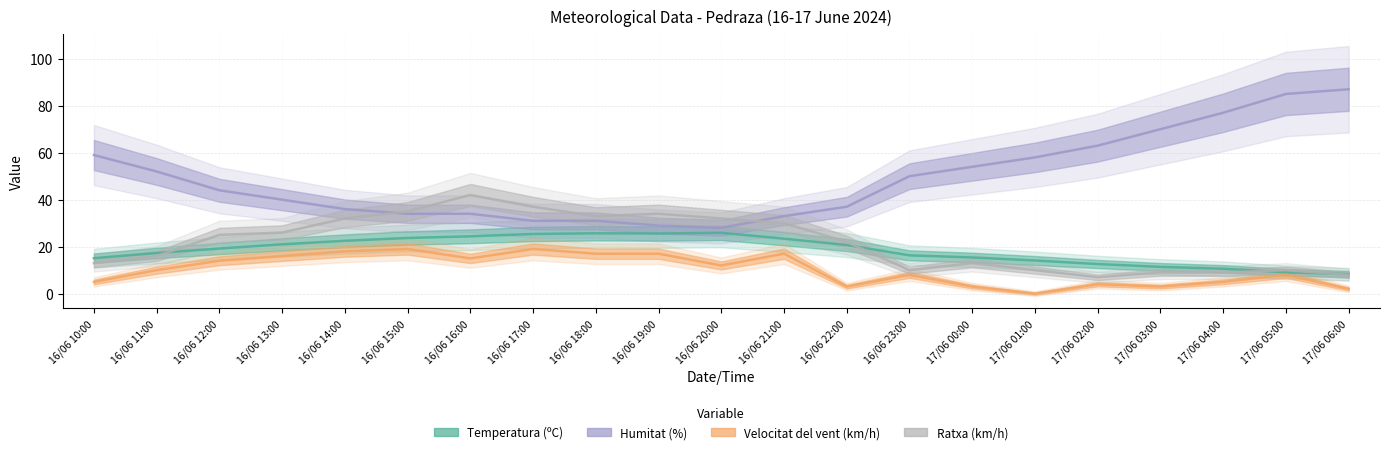

Reading left to right, what are all the values shown in this chart?

Temperatura (ºC): 15.1	17.3	19.2	21.0	22.5	23.7	24.4	25.4	25.7	25.6	25.9	23.4	20.7	16.3	15.4	14.1	12.6	11.4	10.6	9.1	8.3
Humitat (%): 59.0	52.0	44.0	40.0	36.0	34.0	34.0	31.0	31.0	29.0	28.0	33.0	37.0	50.0	54.0	58.0	63.0	70.0	77.0	85.0	87.0
Velocitat del vent (km/h): 5.0	10.0	14.0	16.0	18.0	19.0	15.0	19.0	17.0	17.0	12.0	17.0	3.0	8.0	3.0	0.0	4.0	3.0	5.0	8.0	2.0
Ratxa (km/h): 13.0	16.0	25.0	26.0	32.0	35.0	42.0	37.0	33.0	34.0	32.0	30.0	22.0	10.0	13.0	10.0	7.0	9.0	9.0	10.0	8.0